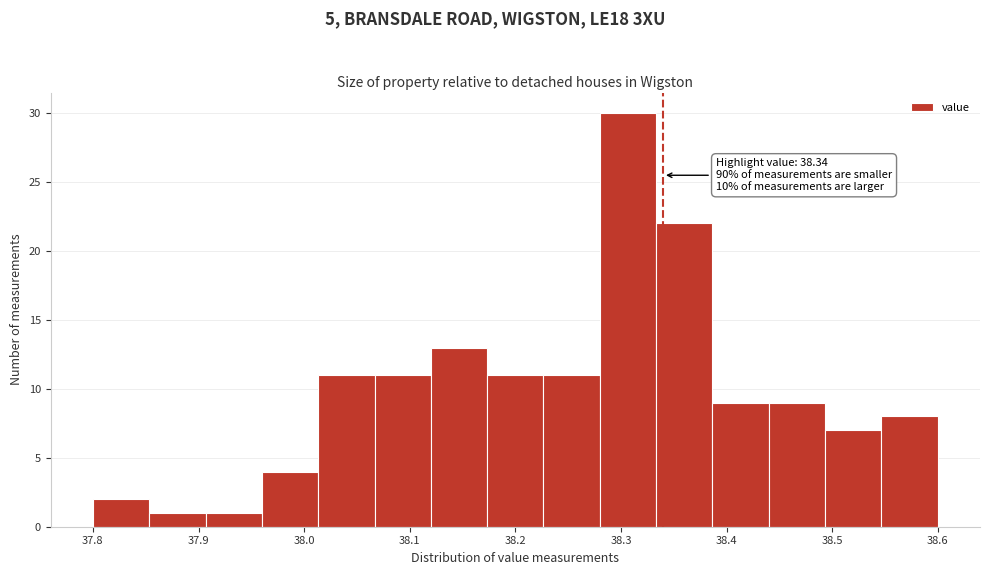

Which range on the x-axis has the tallest bar?

38.28 to 38.33